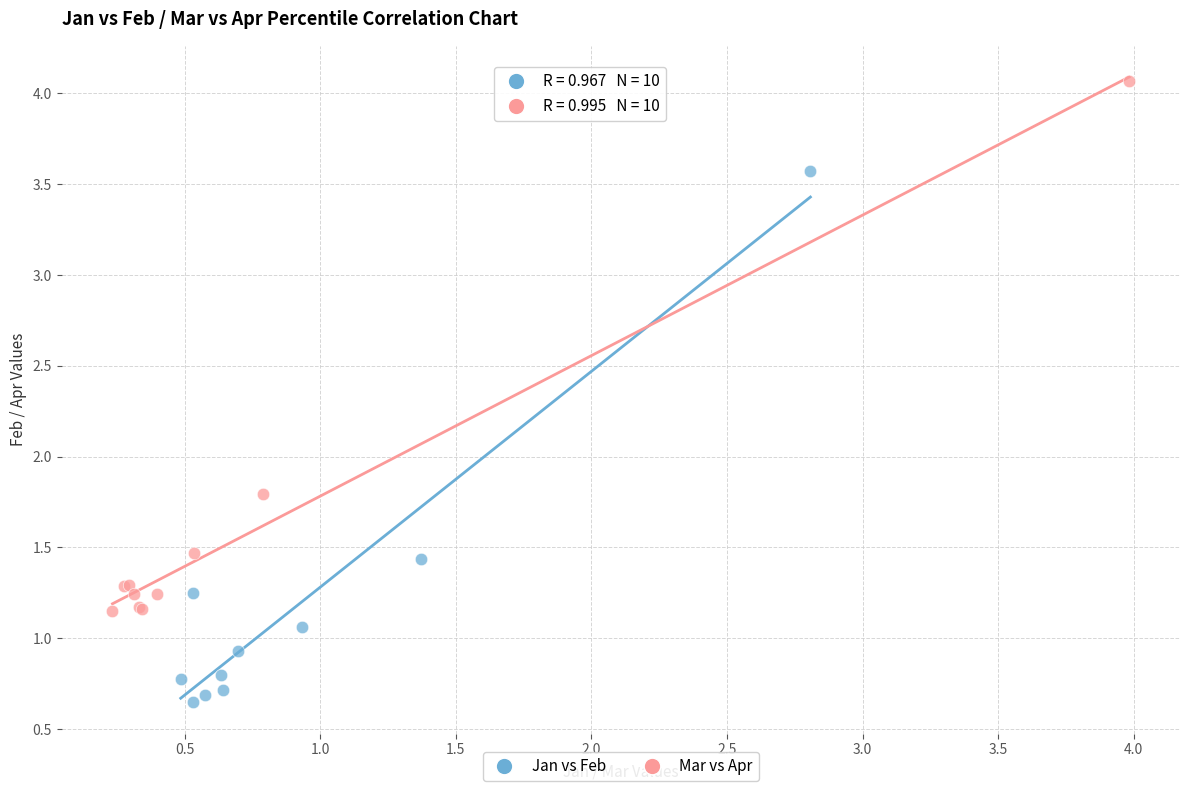

What are all the series names shown in the legend?

Jan vs Feb, Mar vs Apr